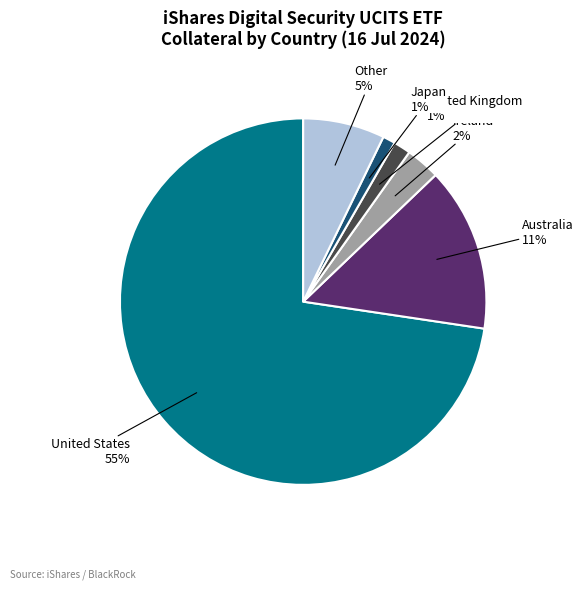

What percentage is NOT represented by Ireland?

97.0%